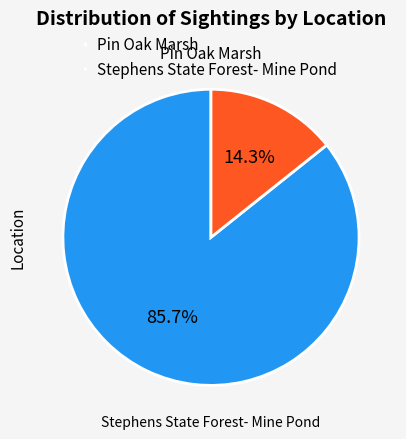

Rank the categories by value from lowest to highest.

Stephens State Forest- Mine Pond, Pin Oak Marsh